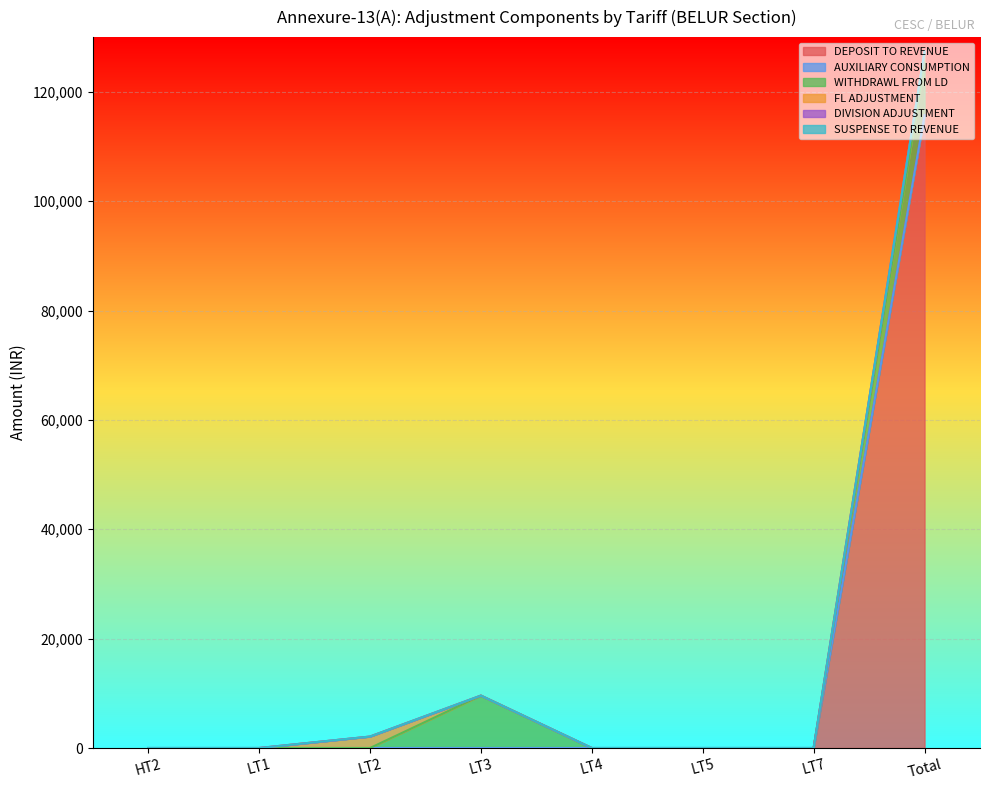

Reading left to right, what are all the values shown in this chart?

DEPOSIT TO REVENUE: HT2=0.0	LT1=0.0	LT2=0.0	LT3=0.0	LT4=0.0	LT5=0.0	LT7=0.0	Total=115730.0
AUXILIARY CONSUMPTION: HT2=0.0	LT1=0.0	LT2=0.0	LT3=0.0	LT4=0.0	LT5=0.0	LT7=0.0	Total=0.0
WITHDRAWL FROM LD: HT2=0.0	LT1=0.0	LT2=0.0	LT3=9585.8	LT4=0.0	LT5=0.0	LT7=0.0	Total=9585.8
FL ADJUSTMENT: HT2=0.0	LT1=0.0	LT2=2094.0	LT3=0.0	LT4=0.0	LT5=0.0	LT7=0.0	Total=2094.0
DIVISION ADJUSTMENT: HT2=0.0	LT1=0.0	LT2=0.0	LT3=0.0	LT4=0.0	LT5=0.0	LT7=0.0	Total=0.0
SUSPENSE TO REVENUE: HT2=0.0	LT1=0.0	LT2=0.0	LT3=0.0	LT4=0.0	LT5=0.0	LT7=0.0	Total=0.0